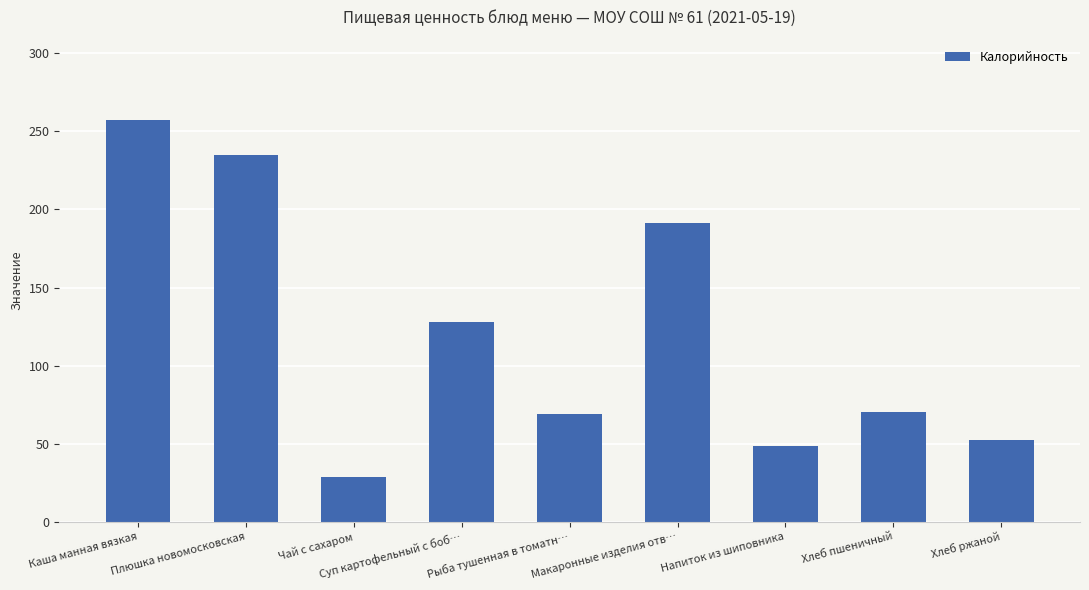

What is the ratio of the value at Суп картофельный с боб… to the value at Напиток из шиповника?

2.7